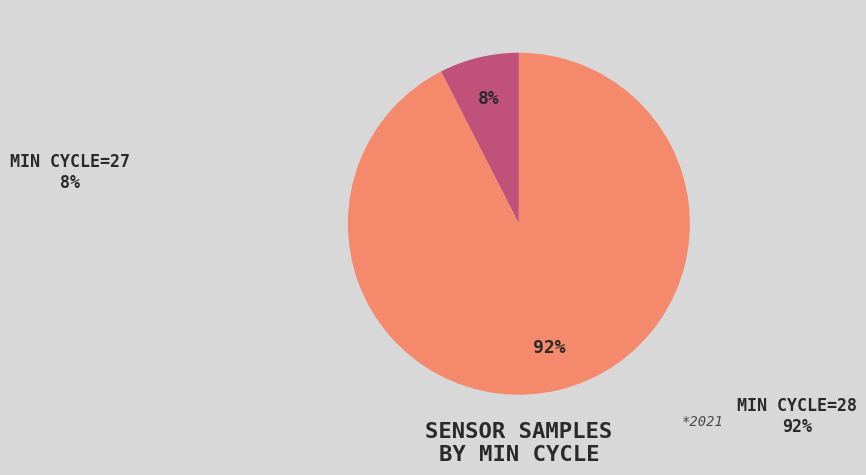

Is there a majority slice in this chart?

Yes